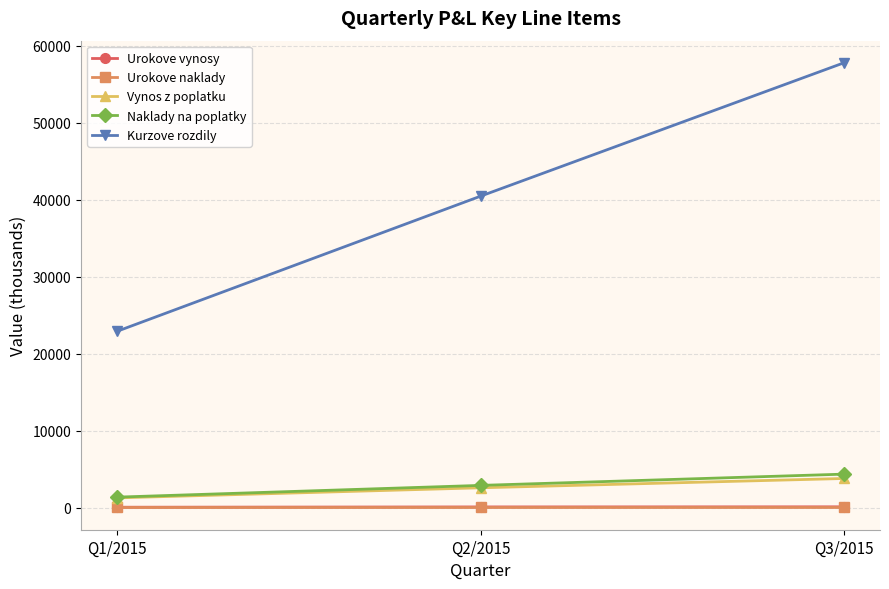

What is the label of the 3rd point from the left?

Q3/2015